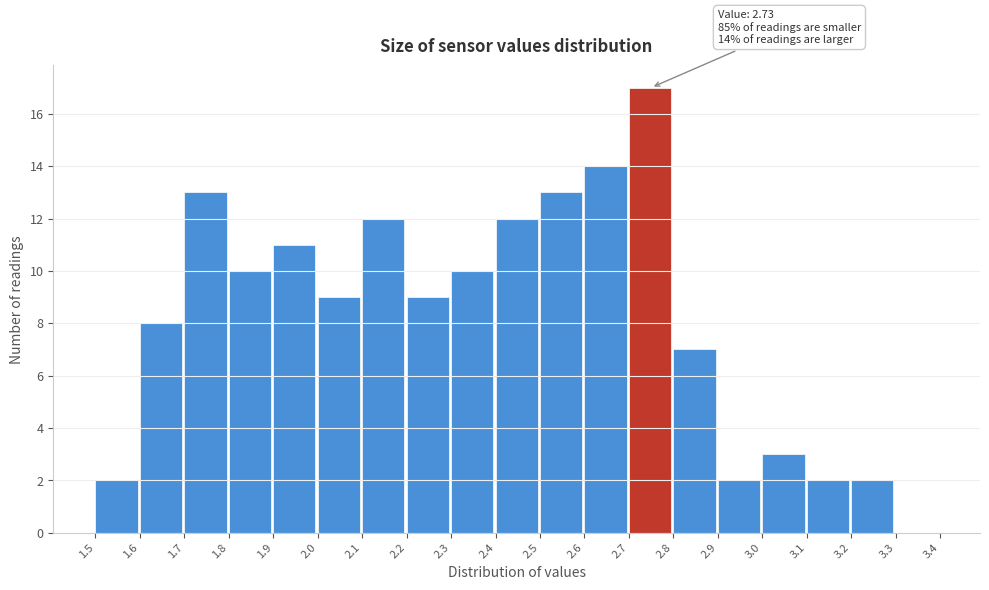

Over which range of the x-axis is the bar tallest?

2.7 to 2.8